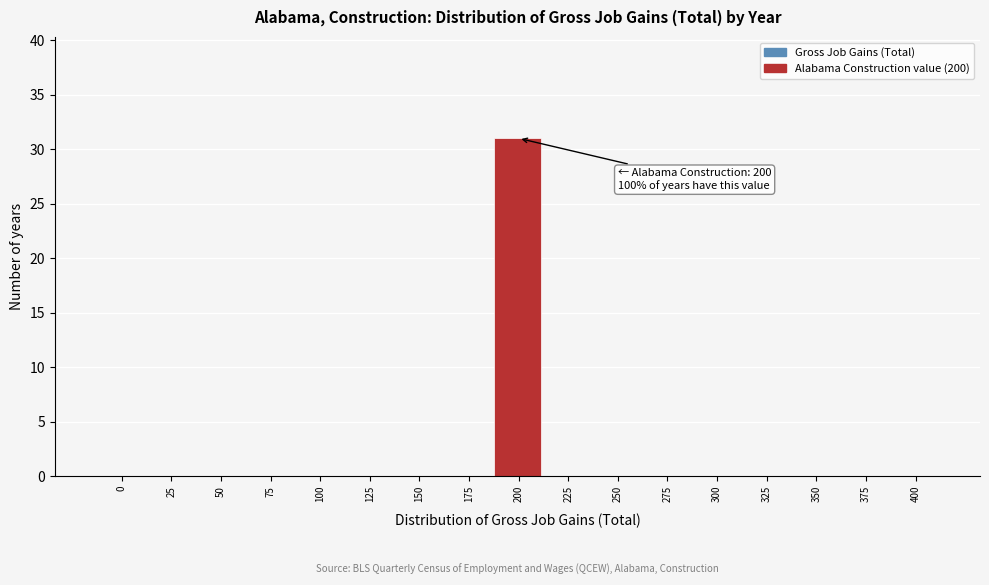

Reading left to right, what are all the values shown in this chart?

0=0	25=0	50=0	75=0	100=0	125=0	150=0	175=0	200=31	225=0	250=0	275=0	300=0	325=0	350=0	375=0	400=0